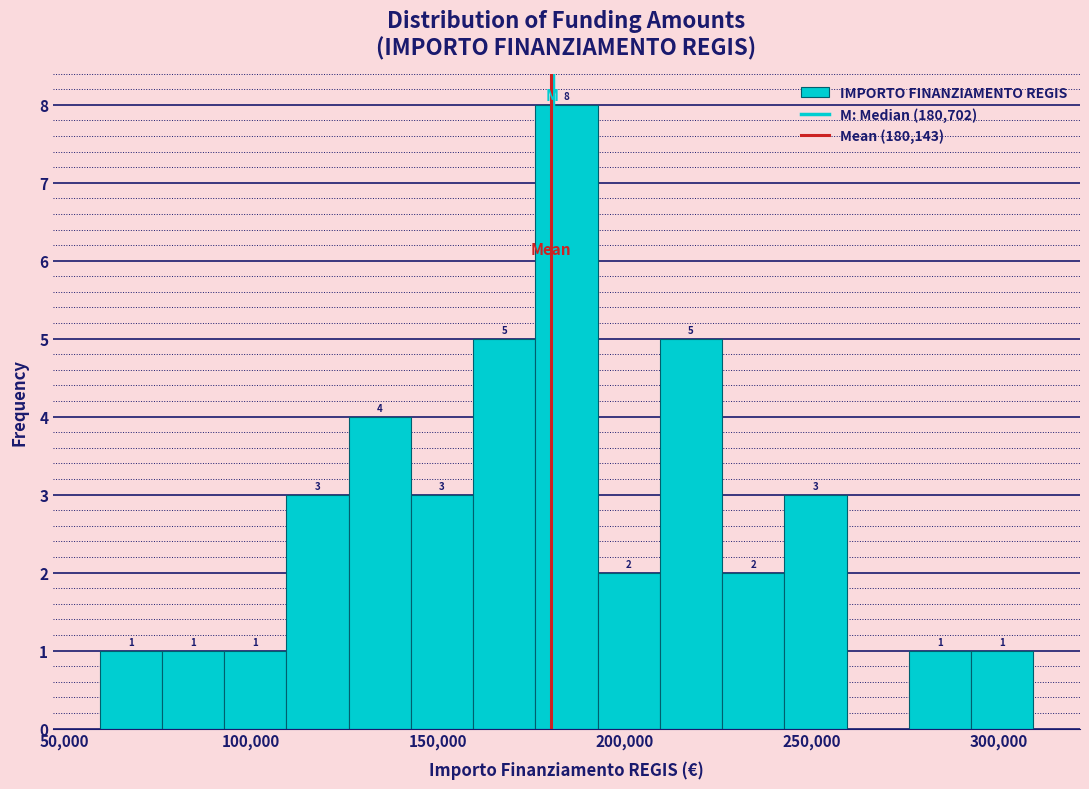

Read against the x-axis, roughly where is the centre of the tallest bar?

185000